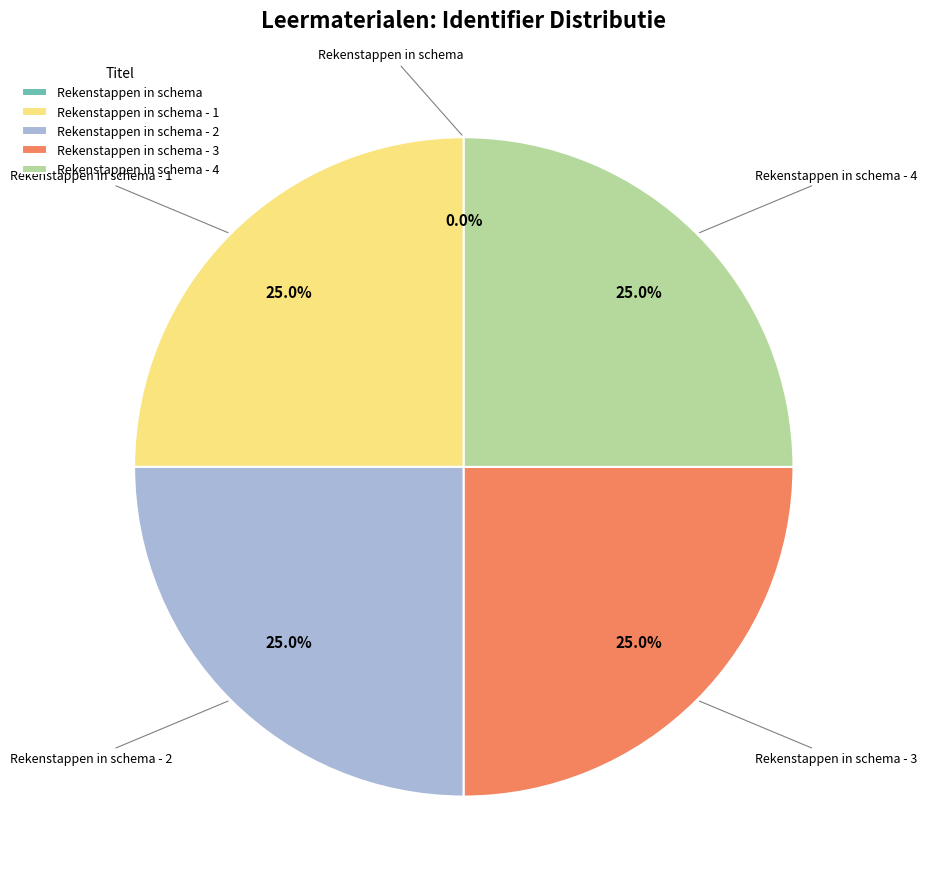

Does any single category account for the majority?

No